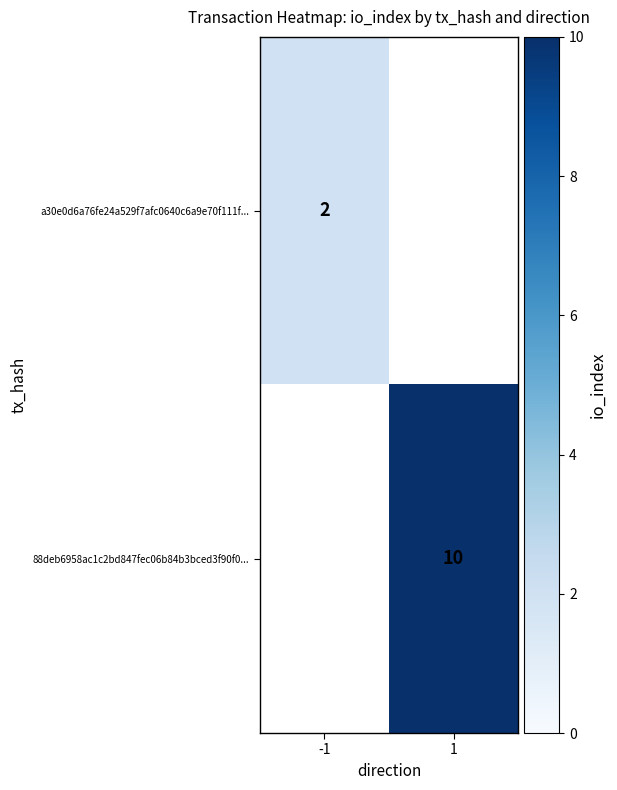

True or false: a30e0d6a76fe24a529f7afc0640c6a9e70f111f... has a value of 1 at -1.

False